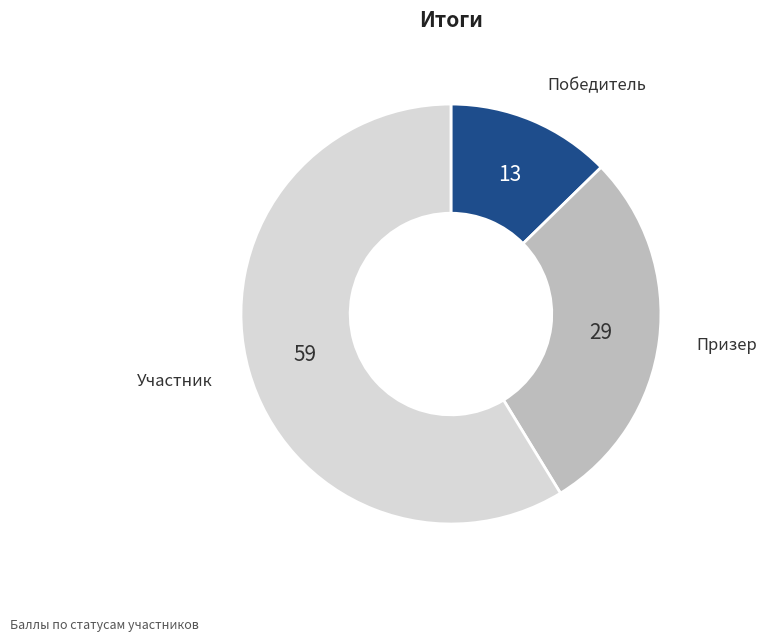

Is there a majority slice in this chart?

Yes